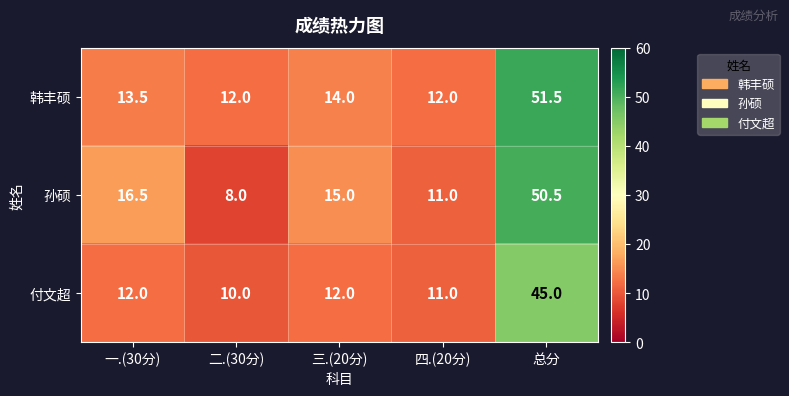

Reading left to right, extract all data points from this chart.

韩丰硕: 13.5	12.0	14.0	12.0	51.5
孙硕: 16.5	8.0	15.0	11.0	50.5
付文超: 12.0	10.0	12.0	11.0	45.0